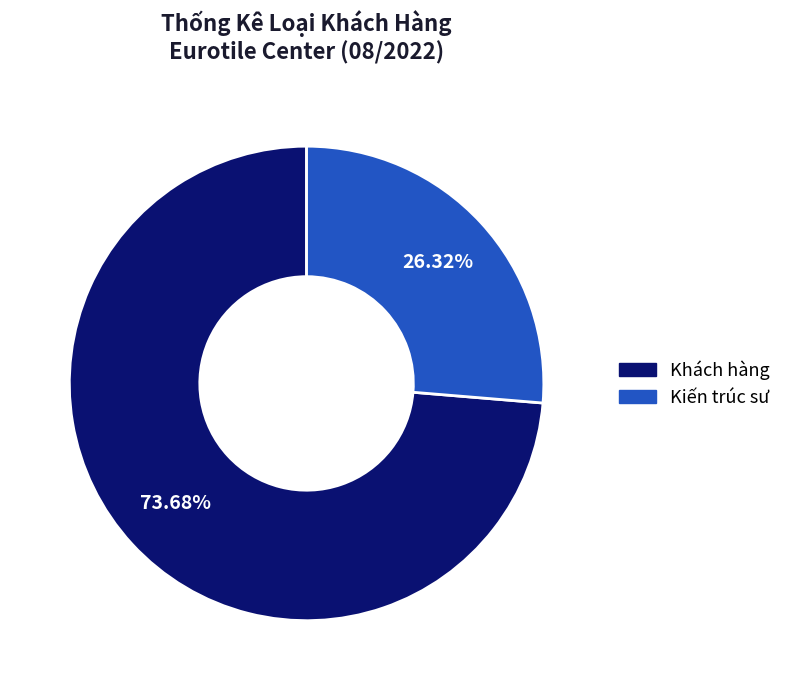

True or false: Kiến trúc sư accounts for 26% of the total.

True